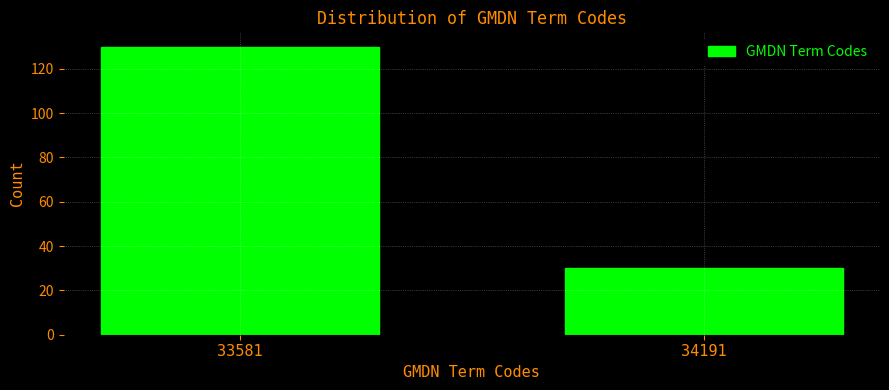

Reading left to right, transcribe all the data shown in this chart.

33581=130	34191=30